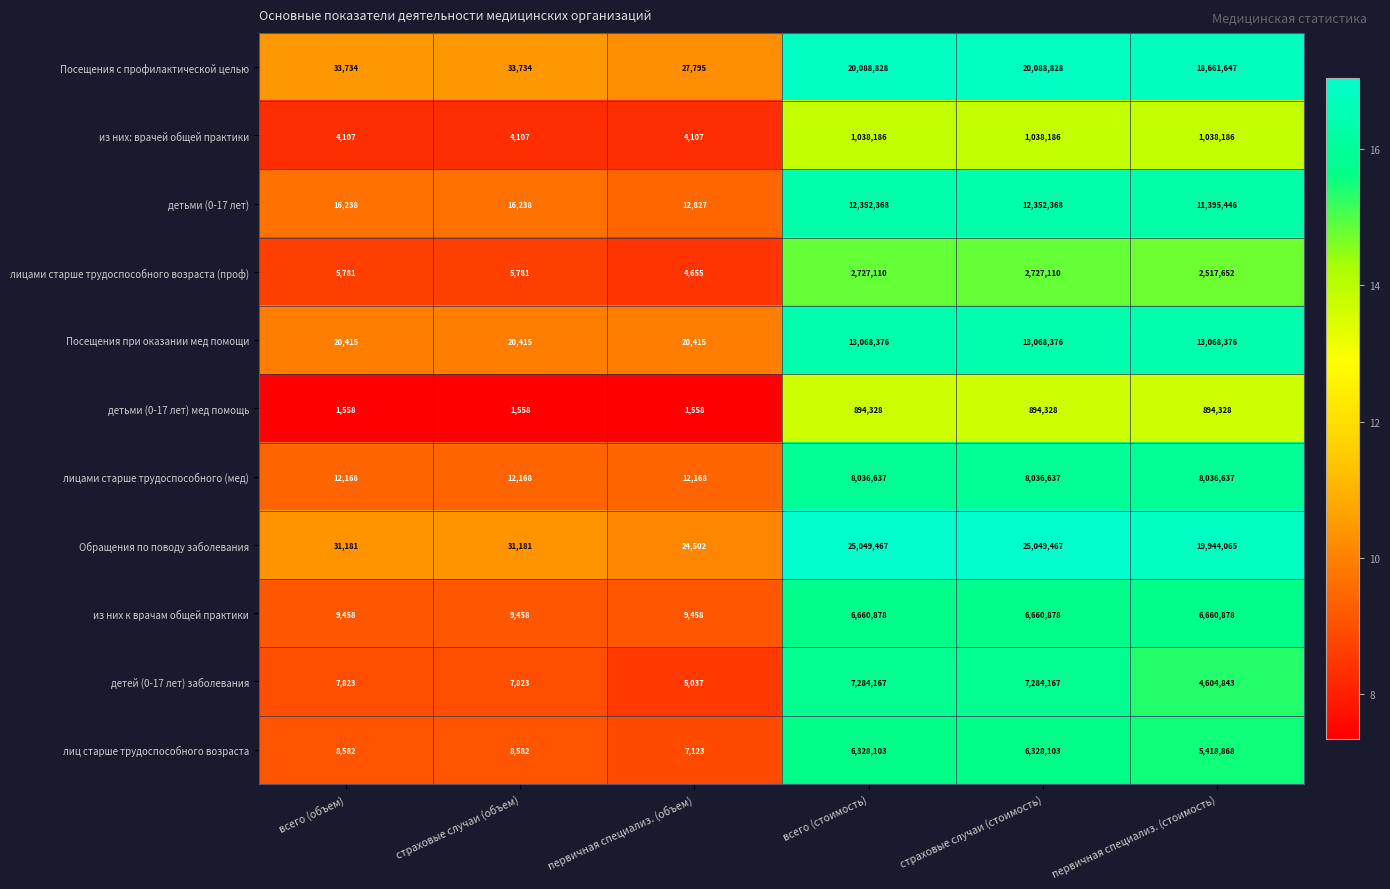

The value of лицами старше трудоспособного (мед) at страховые случаи (стоимость) is 8036637. True or false?

True